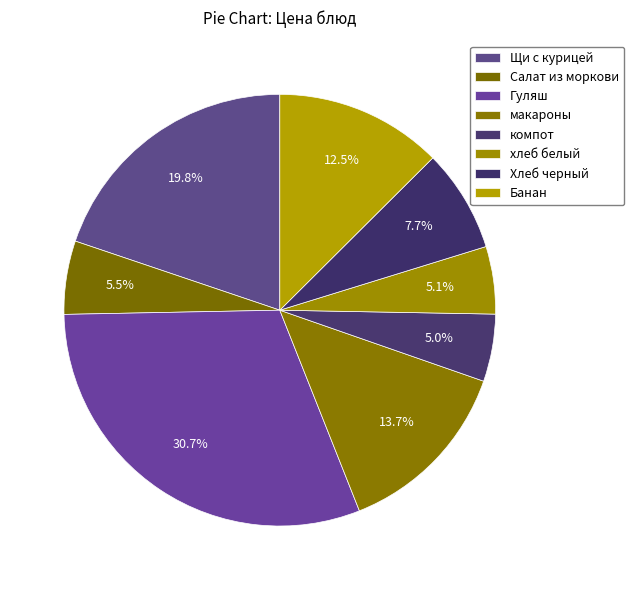

How many segments does this pie chart have?

8